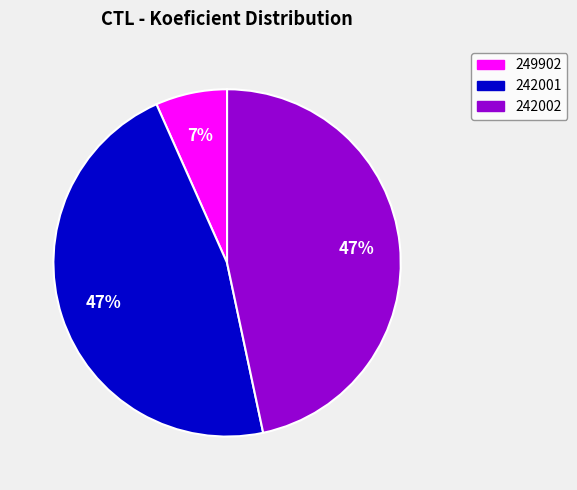

To the nearest percent, what is the average slice percentage?

33%